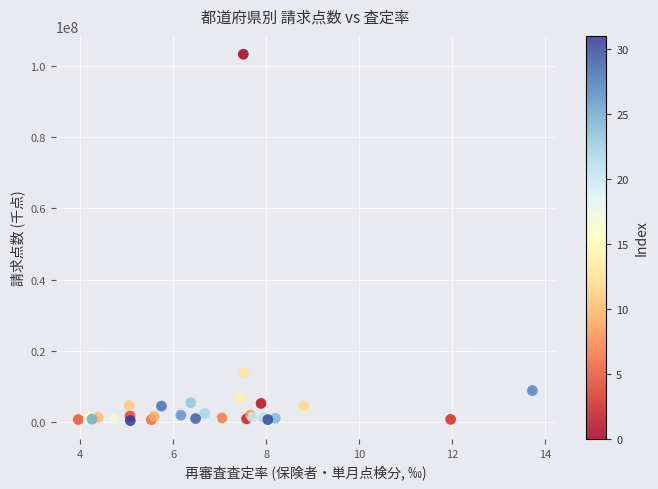

What Y value in the scatter plot is closest to 51838283?

13921938.7